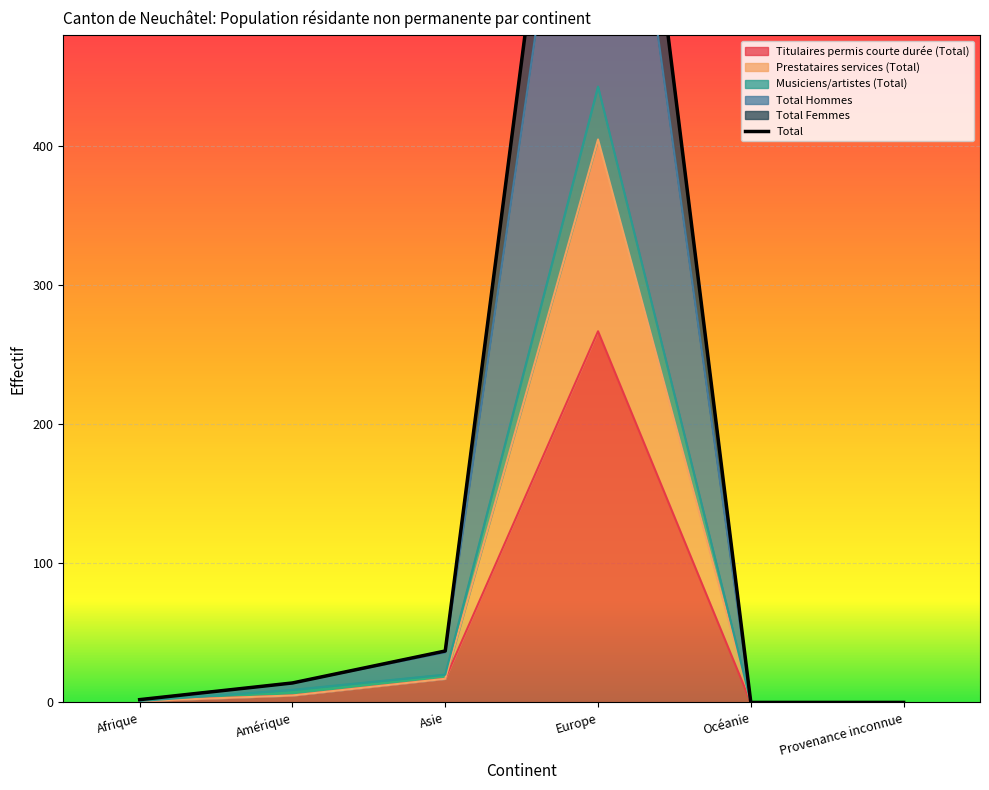

Reading left to right, extract all data points from this chart.

Titulaires permis courte durée (Total): 1	5	17	267	0	0
Prestataires services (Total): 1	5	17	405	0	0
Musiciens/artistes (Total): 1	9	20	443	0	0
Total Hommes: 2	14	36	789	0	0
Total Femmes: 2	14	37	886	0	0